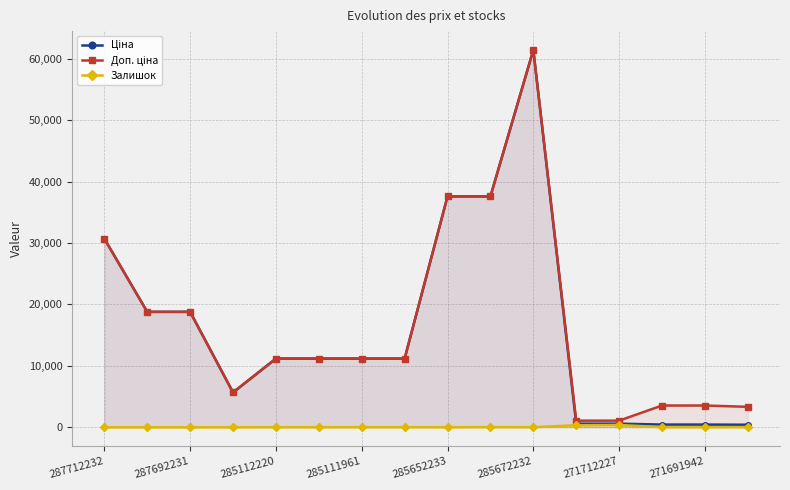

What is the greatest value displayed?

61434.3